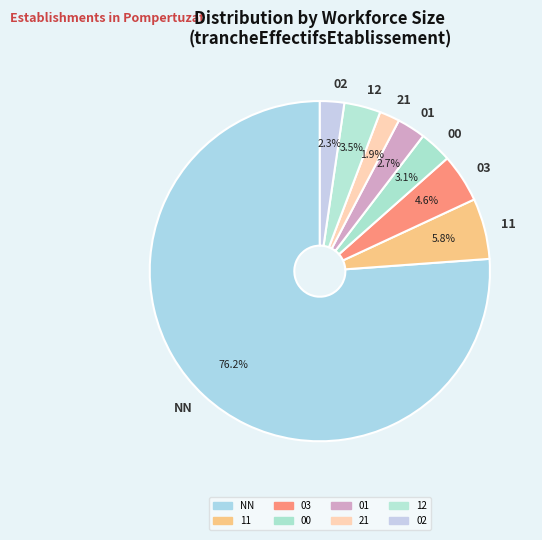

How much of the chart is everything except 01?

97.3%